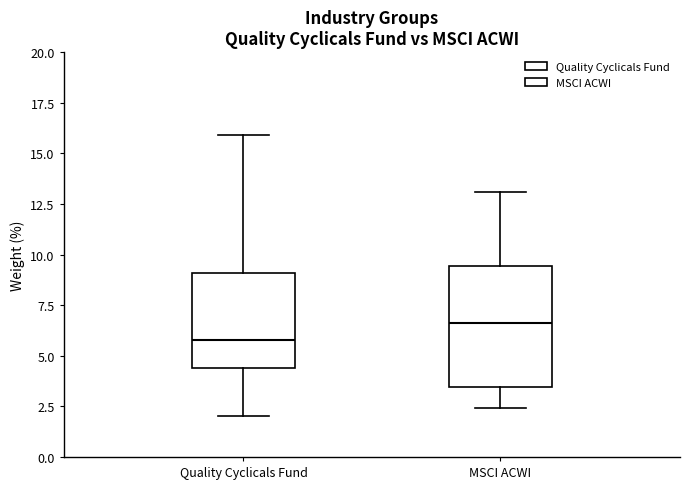

Which box's median line is the highest?

MSCI ACWI